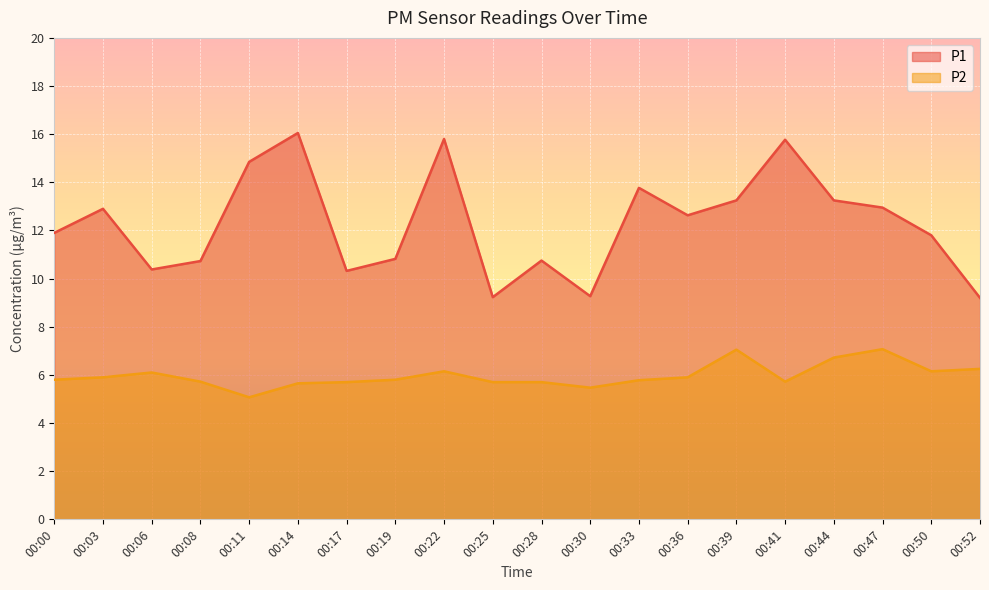

Which series has the widest spread of values?

P1